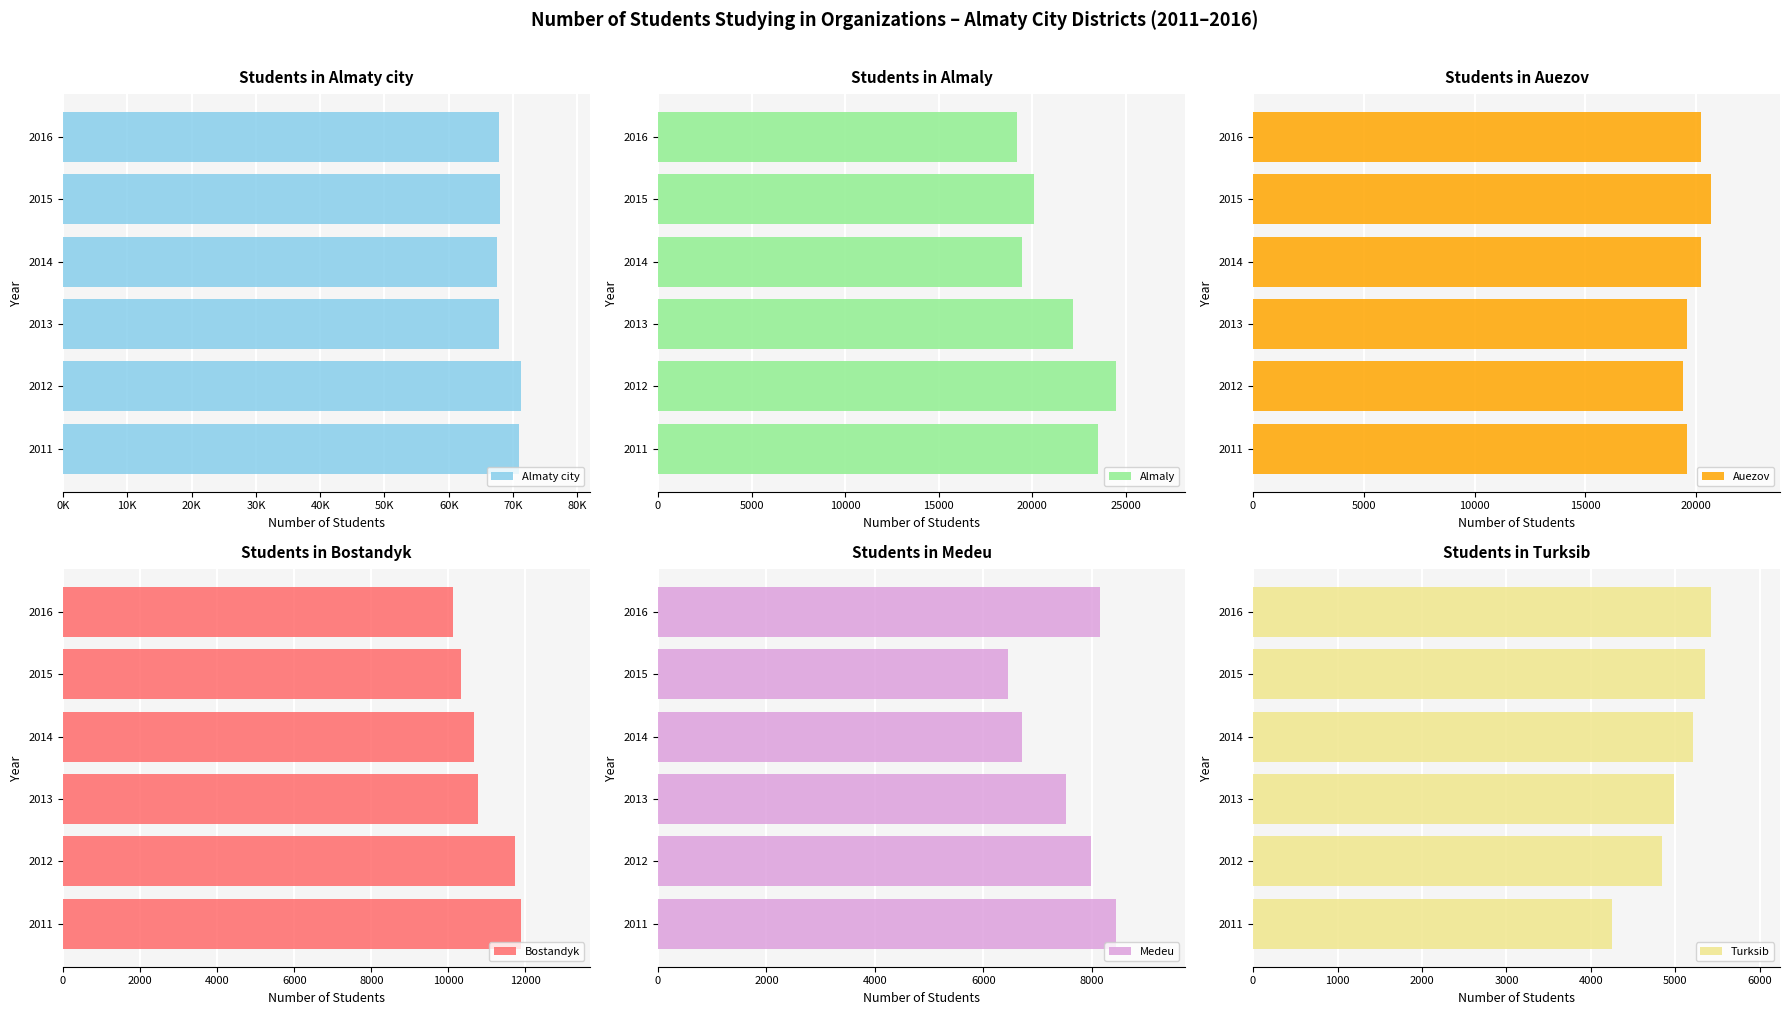

What is the sum of all Bostandyk values?

65489